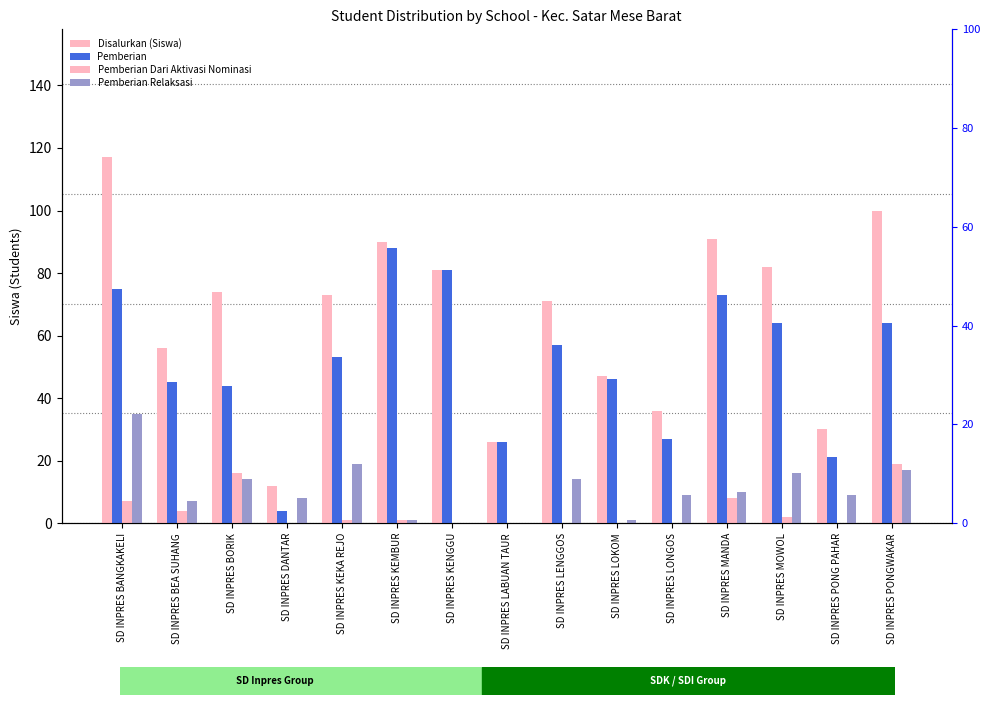

Where is Pemberian Dari Aktivasi Nominasi nearest to the value 9?

SD INPRES MANDA